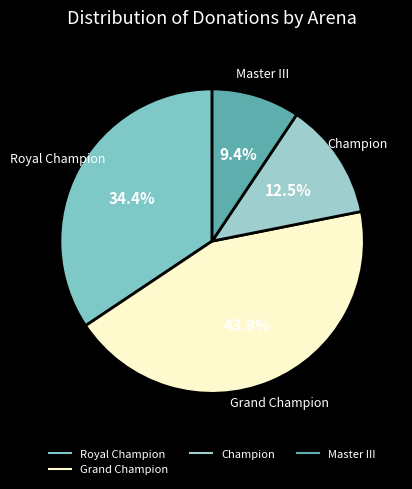

How many segments does this pie chart have?

4